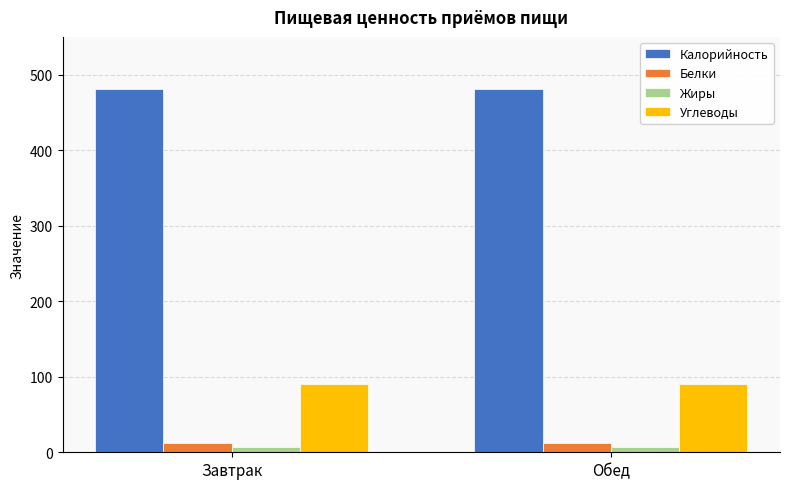

Which series has the largest total across all categories?

Калорийность